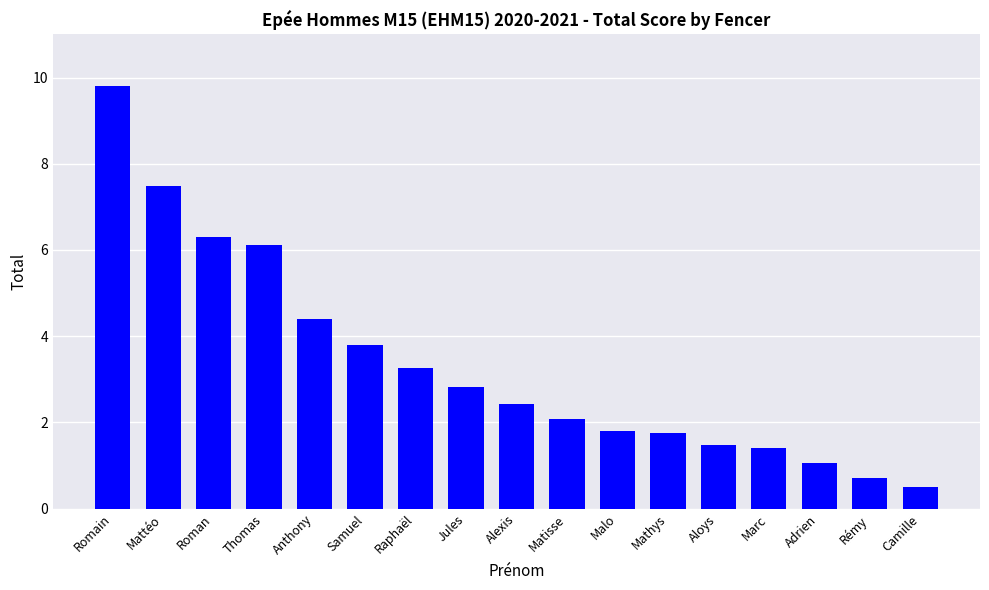

Reading right to left, transcribe all the data shown in this chart.

0.5	0.7	1.1	1.4	1.5	1.8	1.8	2.1	2.4	2.8	3.3	3.8	4.4	6.1	6.3	7.5	9.8